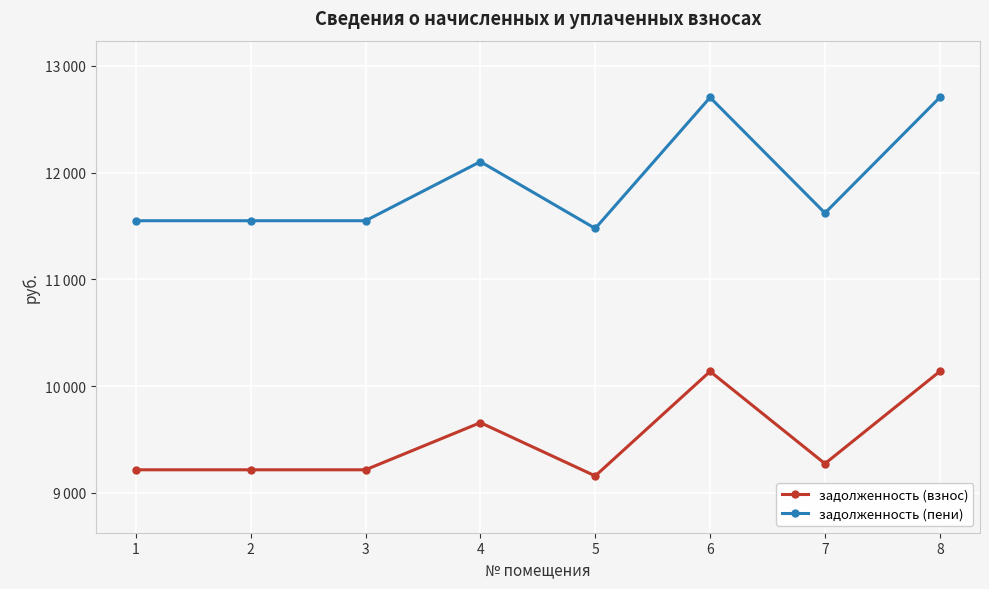

At which category is the sum across all series the highest?

6